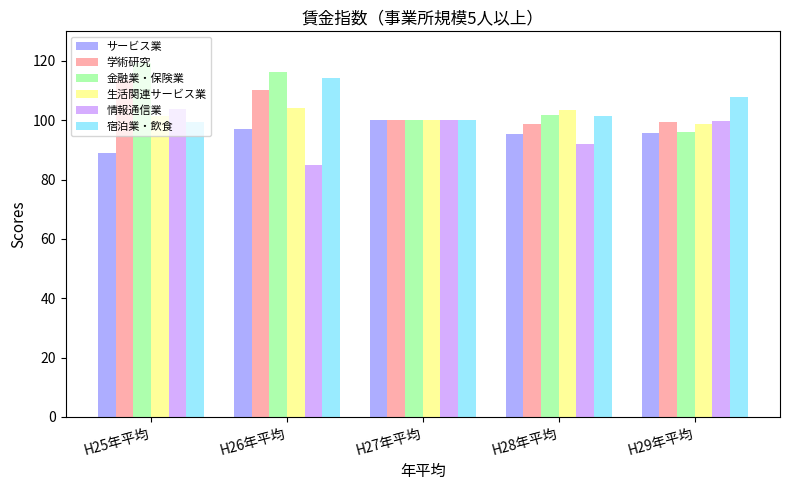

Which series has the largest total across all categories?

金融業・保険業